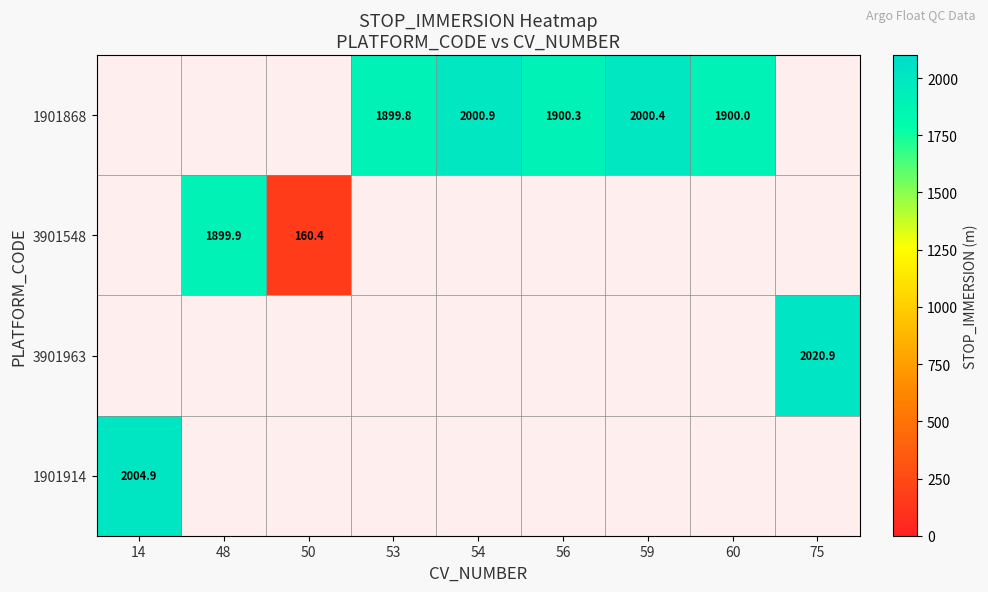

True or false: 1901914 has a value of 2004.9 at 14.

True